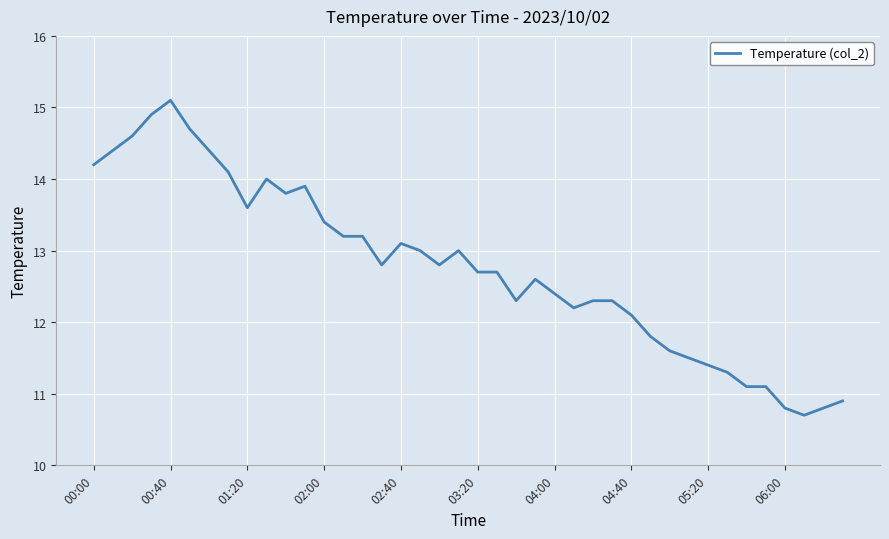

What is the maximum value shown in the chart?

15.1